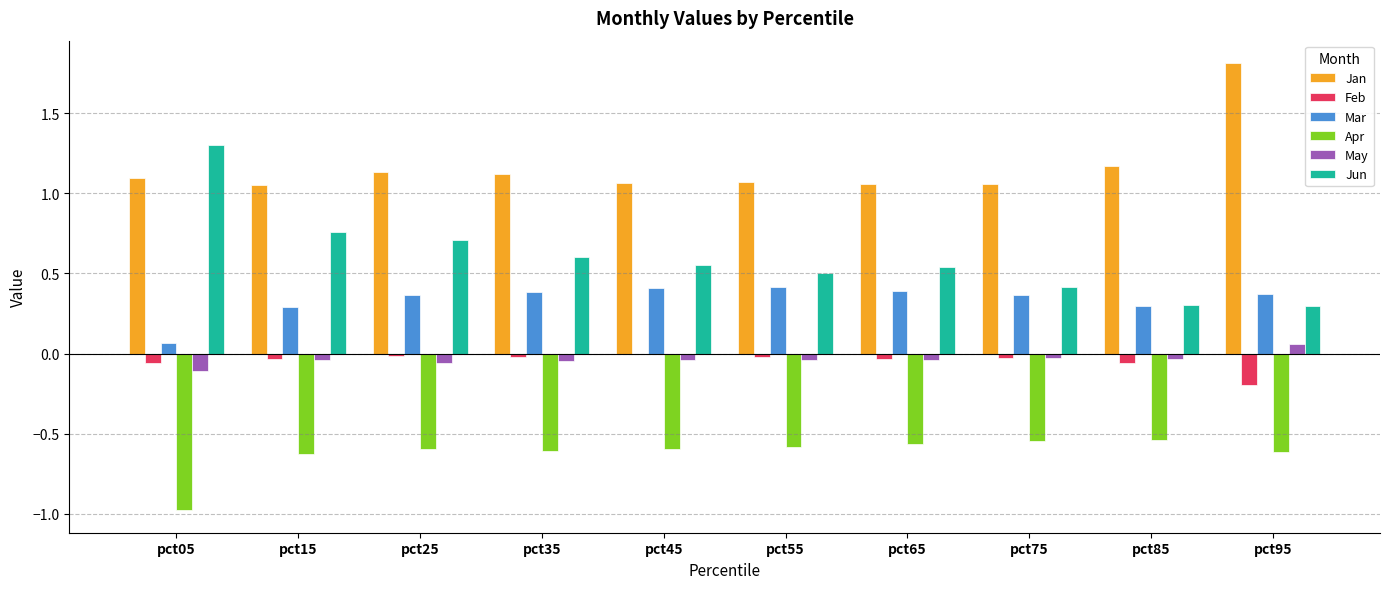

Which series has the widest spread of values?

Jun